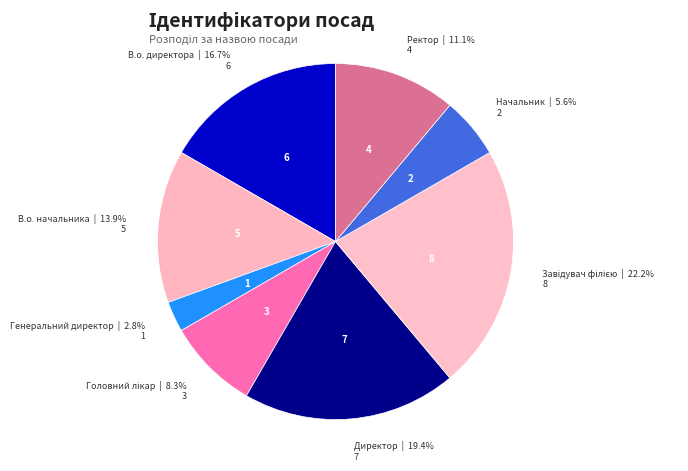

Is there a majority slice in this chart?

No